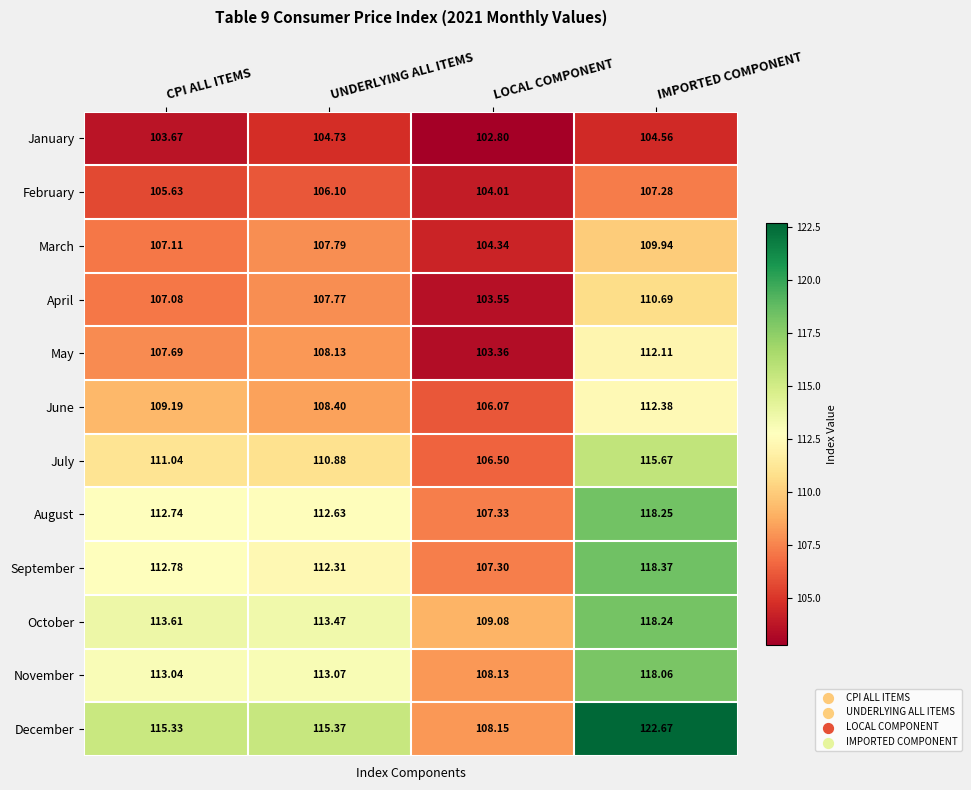

Which series has the largest range (max minus min)?

December